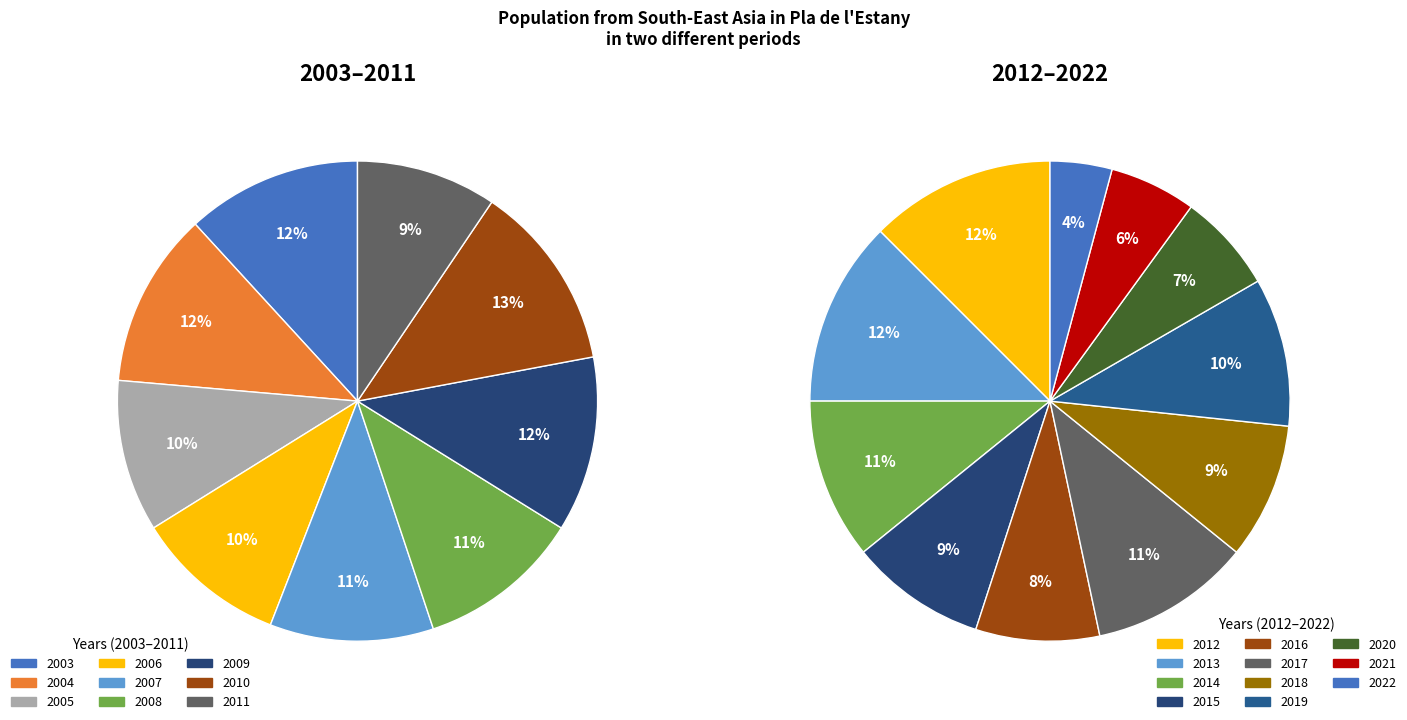

To the nearest percent, what is the average slice percentage?

5%